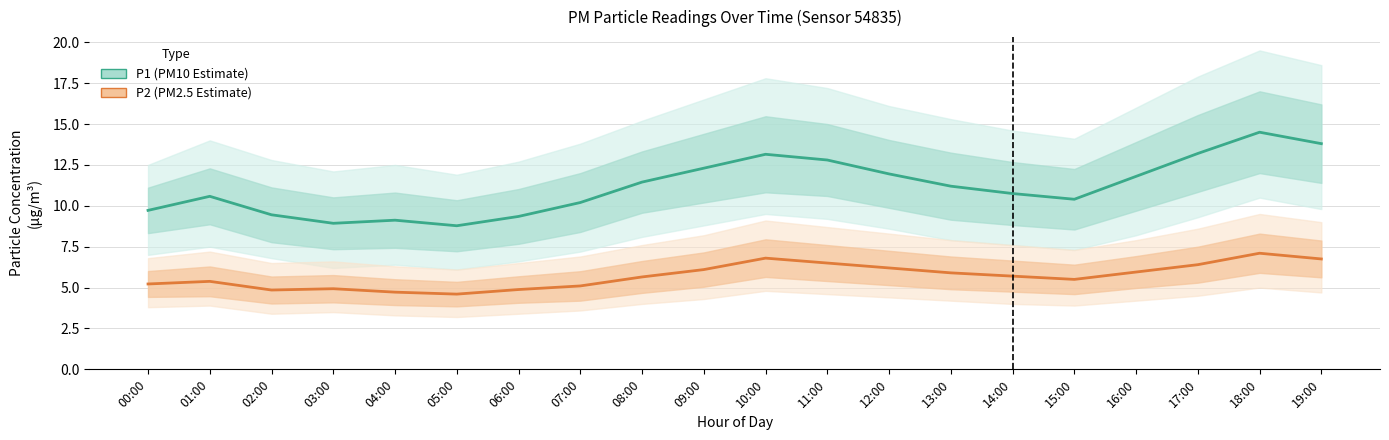

At which label is P1 (PM10 Estimate) closest to 11?

13:00